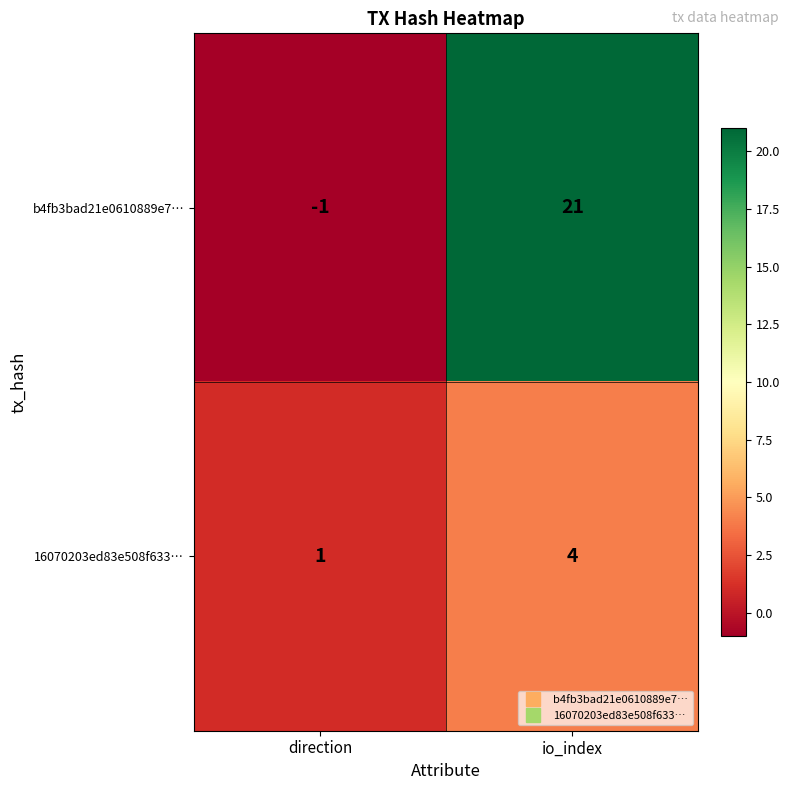

Where is b4fb3bad21e0610889e7… nearest to the value 10?

direction